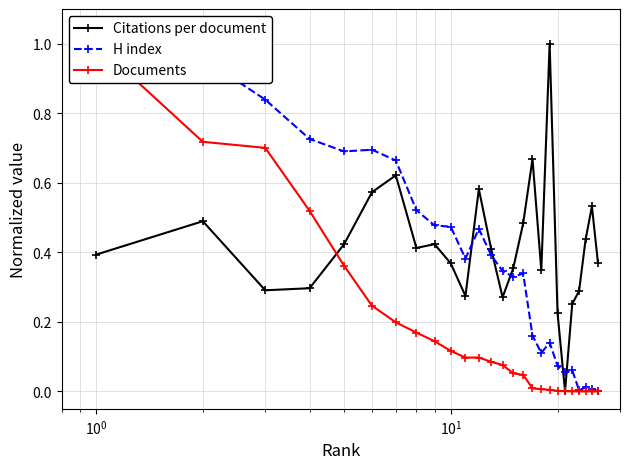

True or false: Documents has a value of 0.0 at 17.

False